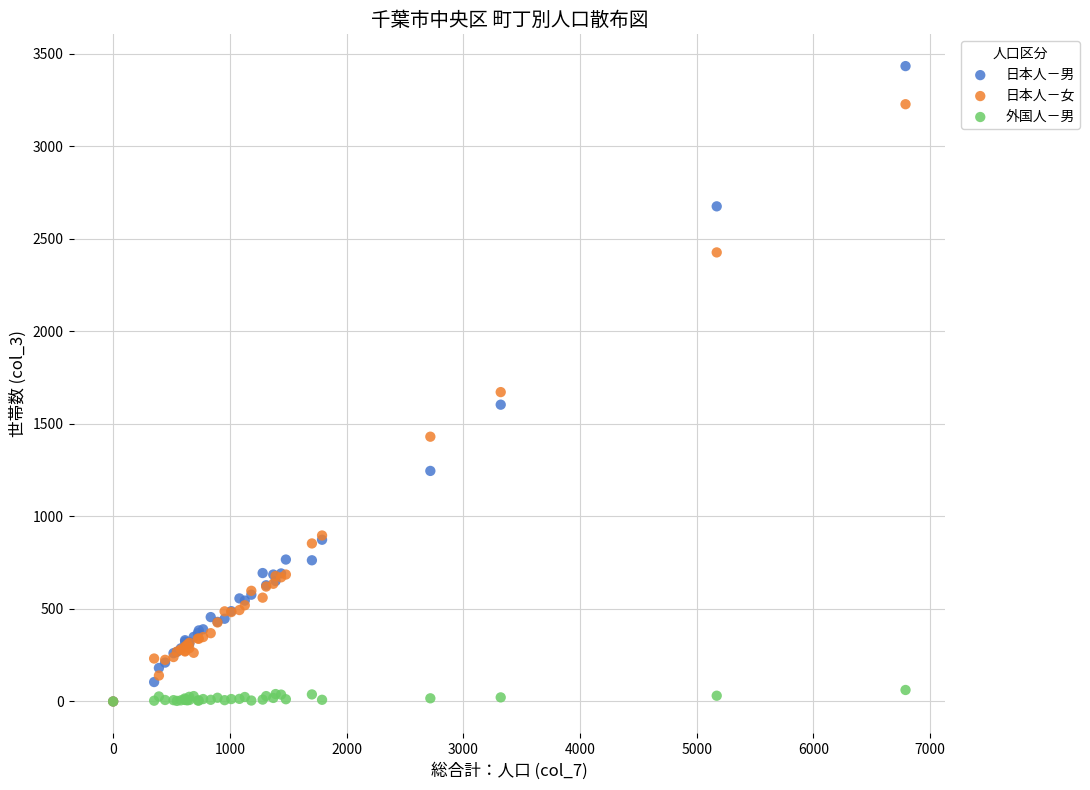

What are all the series names shown in the legend?

日本人－男, 日本人－女, 外国人－男